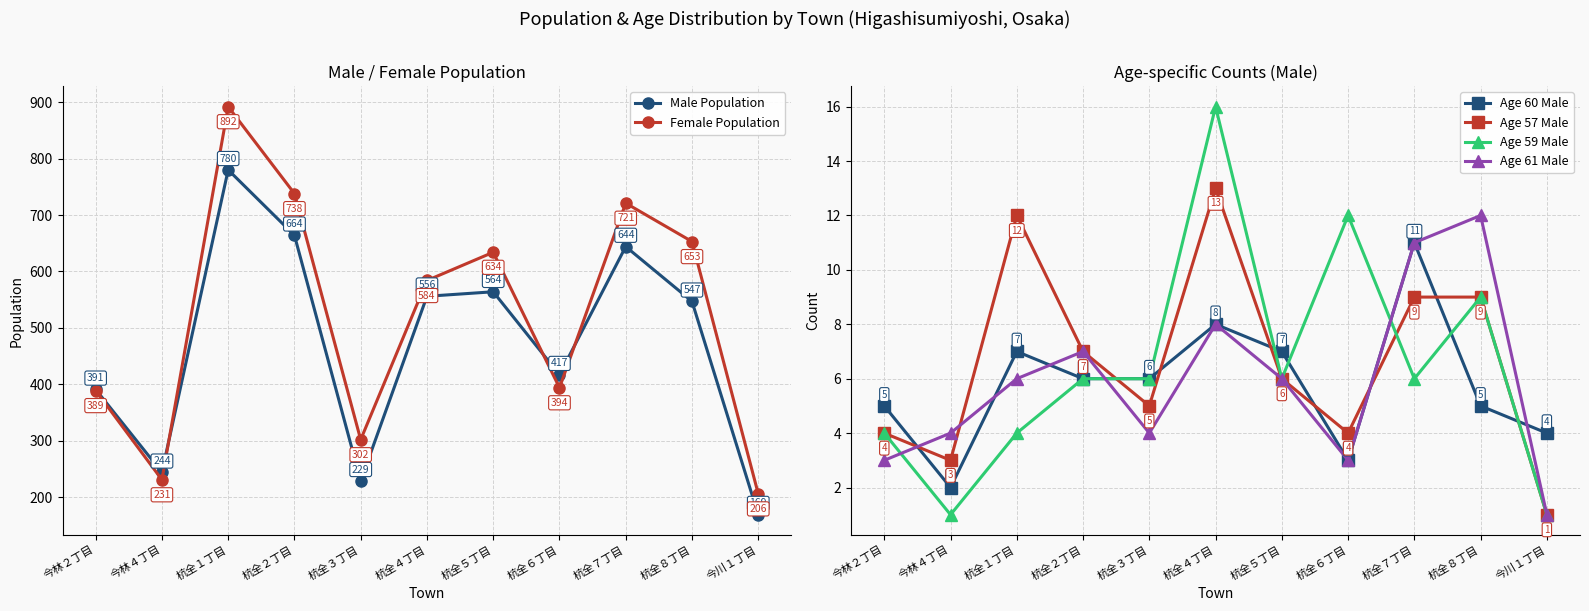

Rank the series at 杭全３丁目 from highest to lowest value.

Female Population, Male Population, Age 60 Male, Age 59 Male, Age 57 Male, Age 61 Male